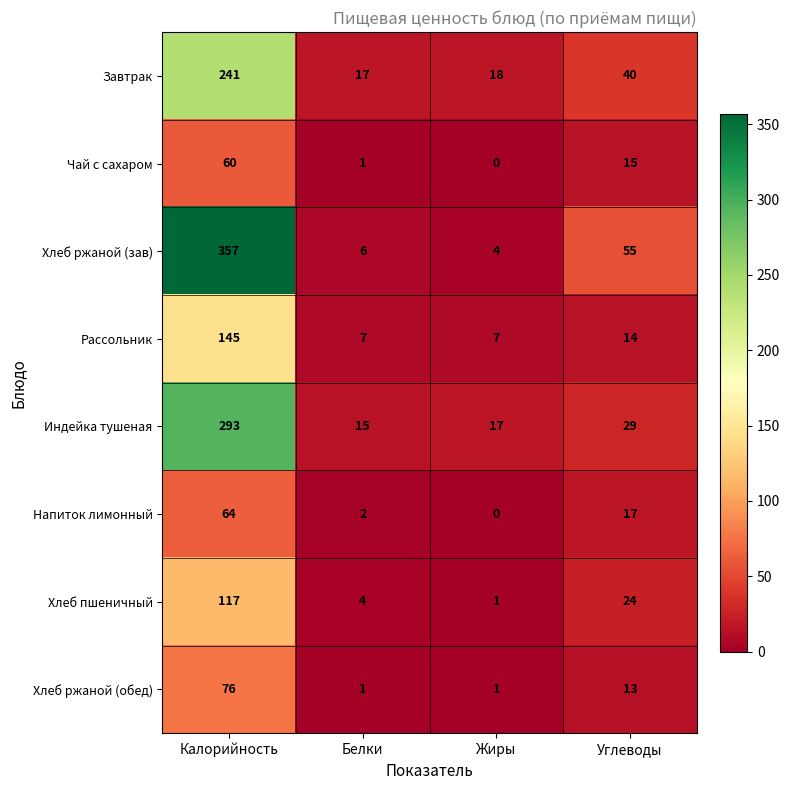

What is the difference between the second highest and minimum values in the Чай с сахаром series?

15